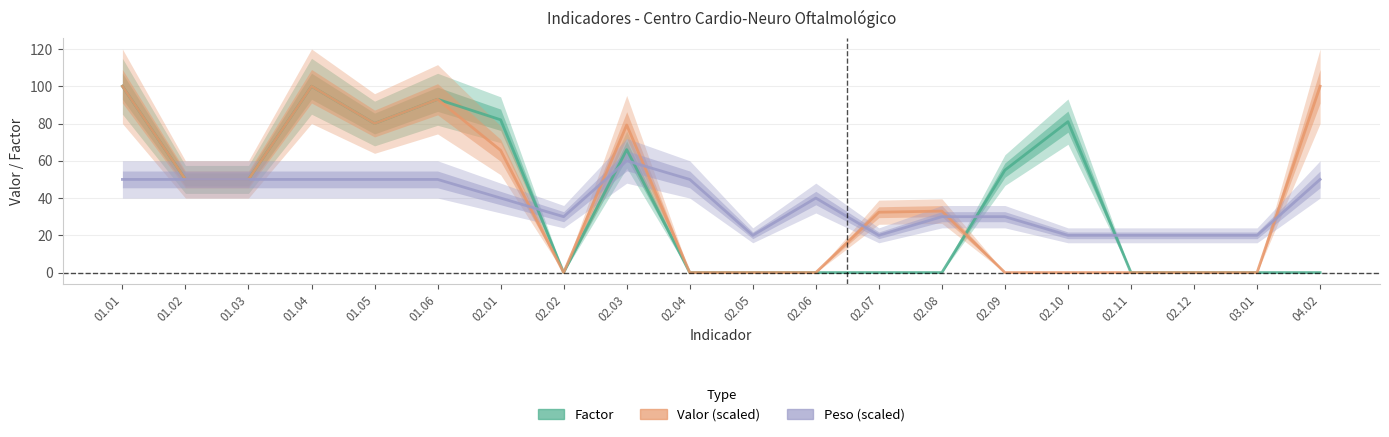

Which series has the largest range (max minus min)?

Factor